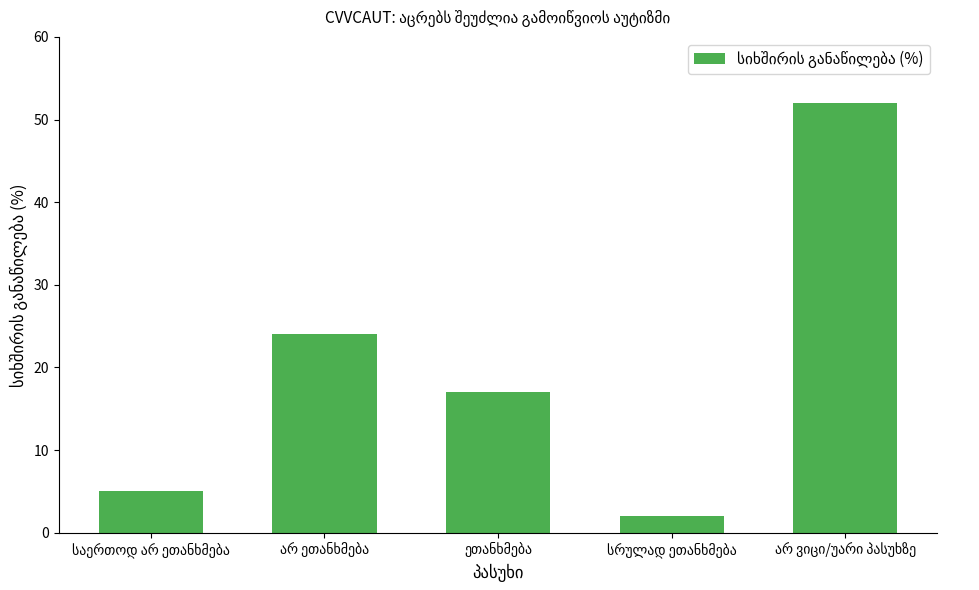

What is the difference between the second highest and second lowest values?

19